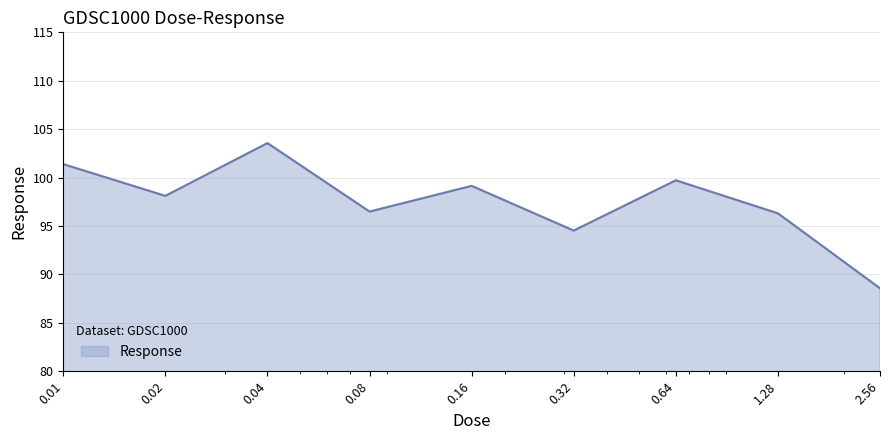

Reading left to right, extract all data points from this chart.

101.4	98.1	103.6	96.5	99.1	94.5	99.7	96.3	88.6